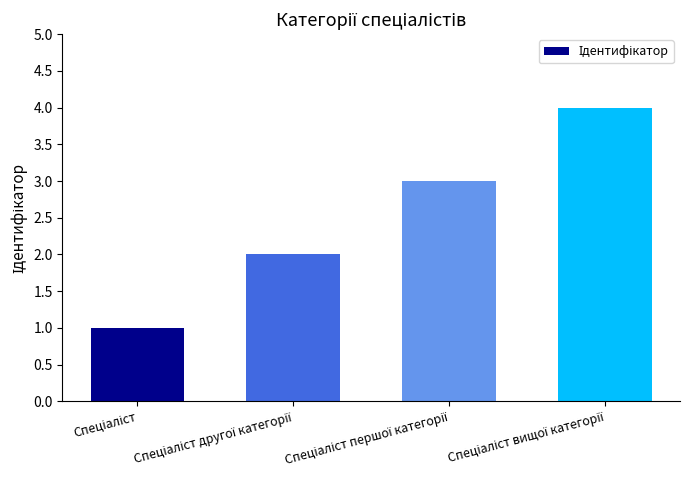

What is the sum of all values?

10